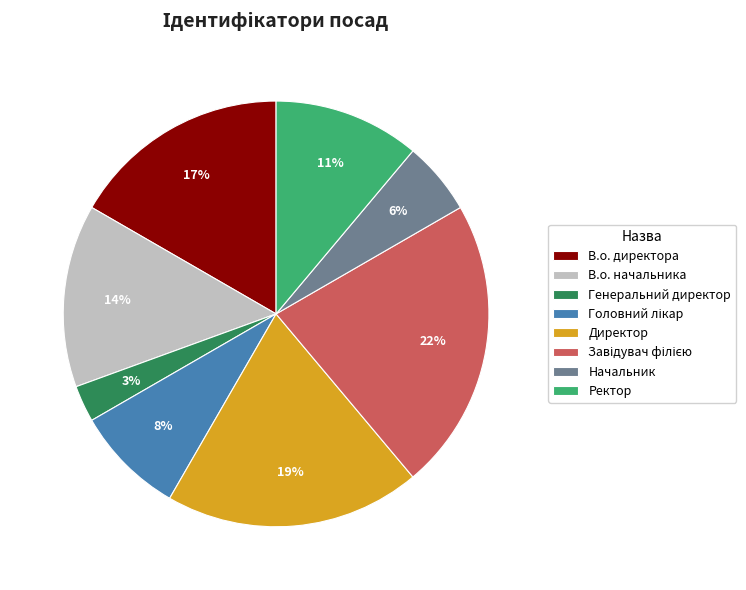

To the nearest percent, what is the average slice percentage?

12%